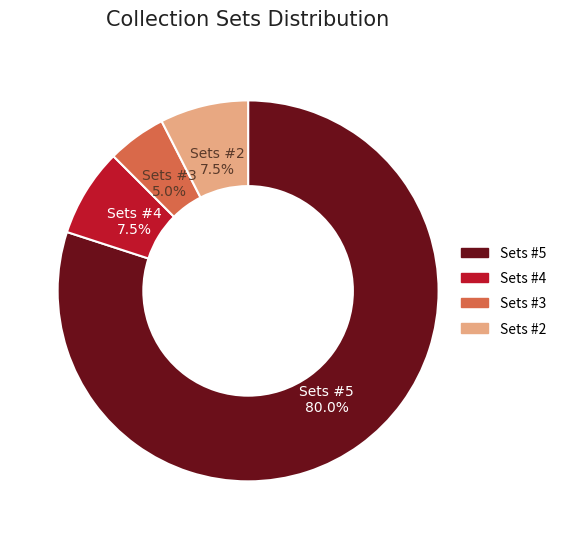

How many slices are in this pie chart?

4